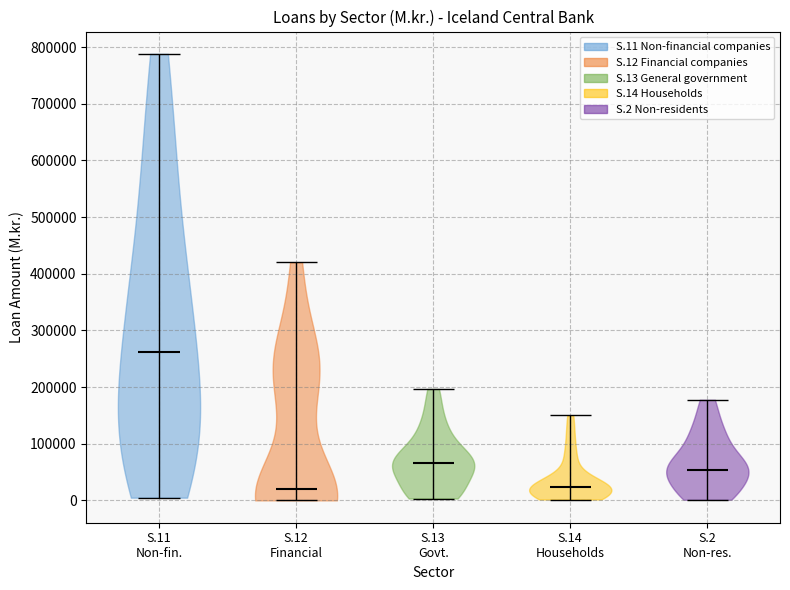

Reading left to right, read every violin against the y-axis: where its median line is, and the lowest and highest points it reaches. The values are not printed on the chart, so give them approximately, as read against the axis.

S.11 Non-fin.: median line 260000, lowest point 0, highest point 790000
S.12 Financial: median line 20000, lowest point 0, highest point 420000
S.13 Govt.: median line 70000, lowest point 0, highest point 200000
S.14 Households: median line 20000, lowest point 0, highest point 150000
S.2 Non-res.: median line 50000, lowest point 0, highest point 180000